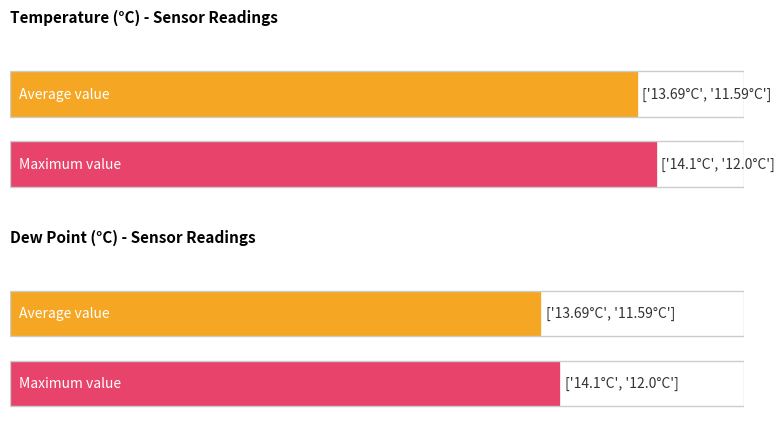

What is the sum of all Maximum utilization values?

1044.2